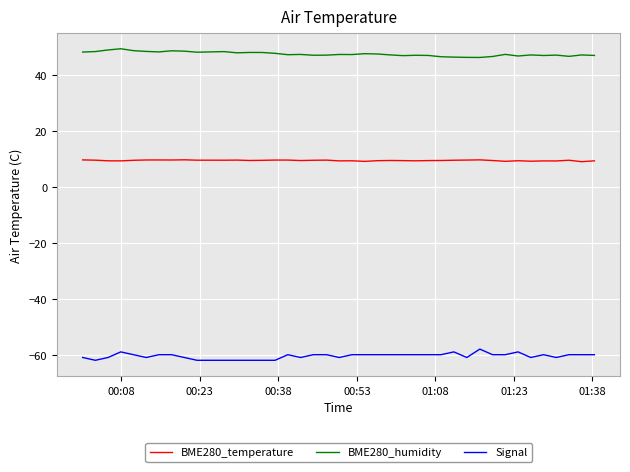

List the series in order of their overall mean, highest first.

BME280_humidity, BME280_temperature, Signal